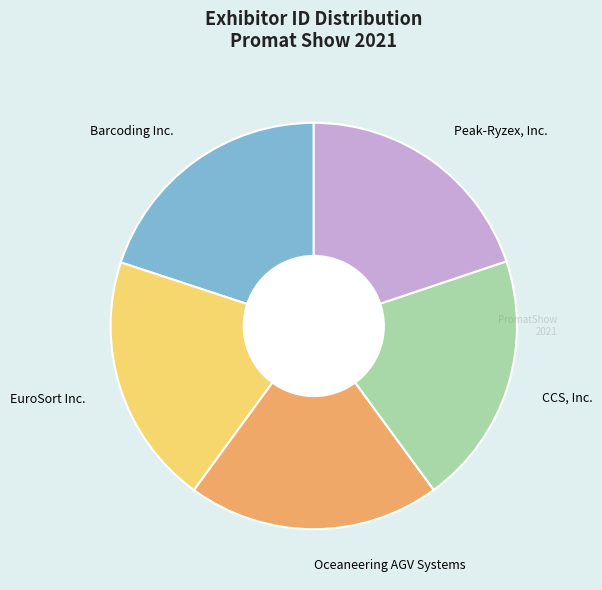

Is Oceaneering AGV Systems the majority of the pie?

No